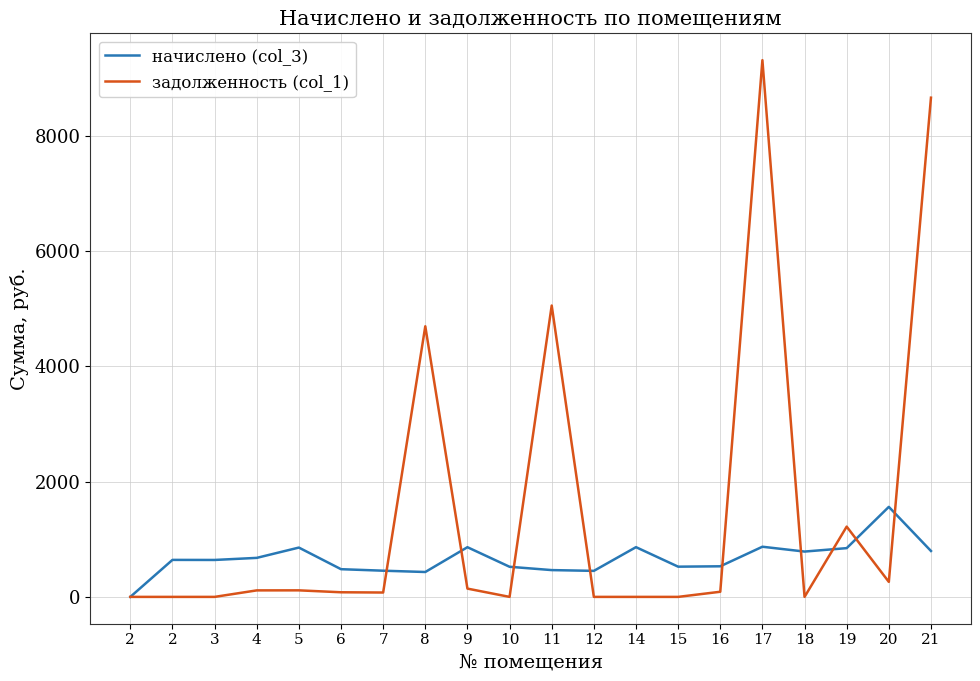

What is the value of the начислено (col_3) point at the 14th from the left?

524.5